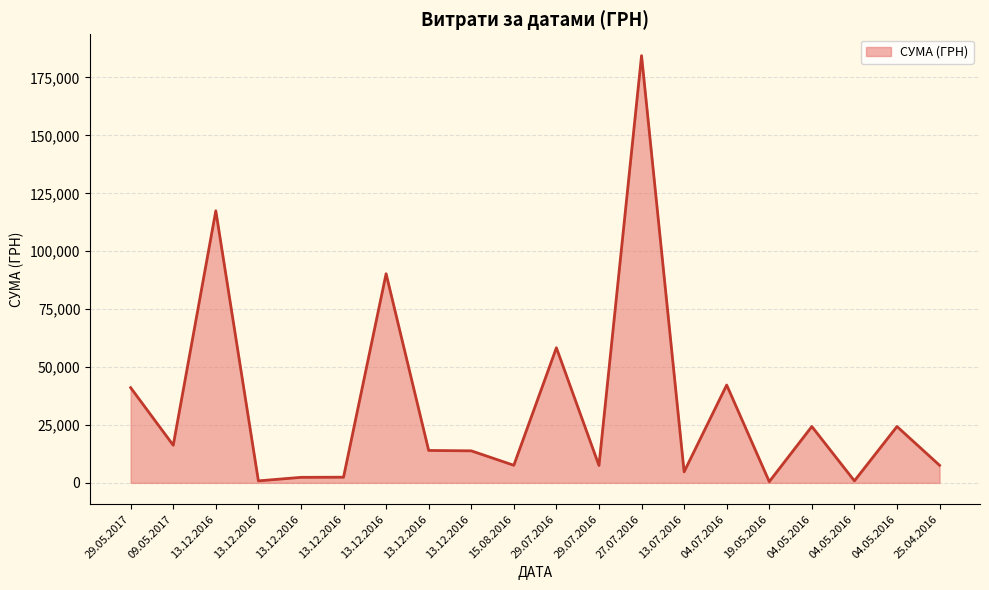

How many lines are shown in the chart?

1